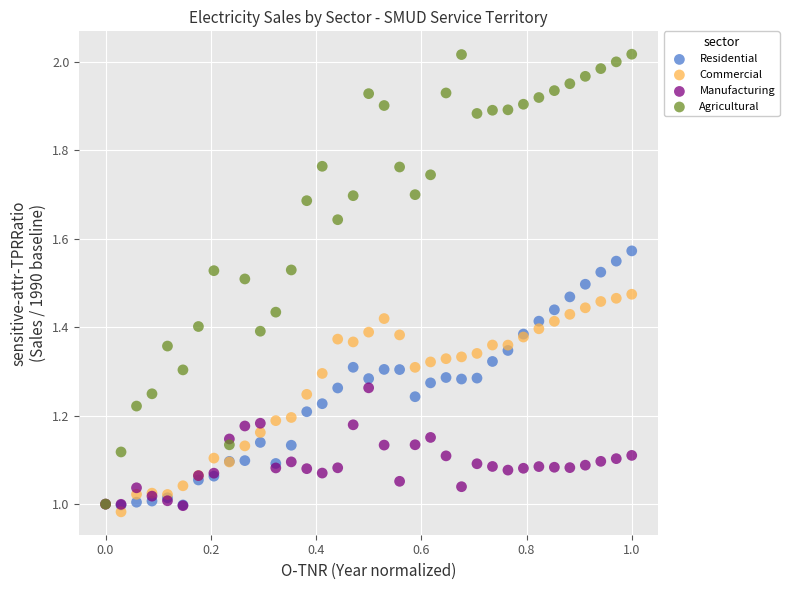

Which series has the largest Y range (max minus min)?

Agricultural